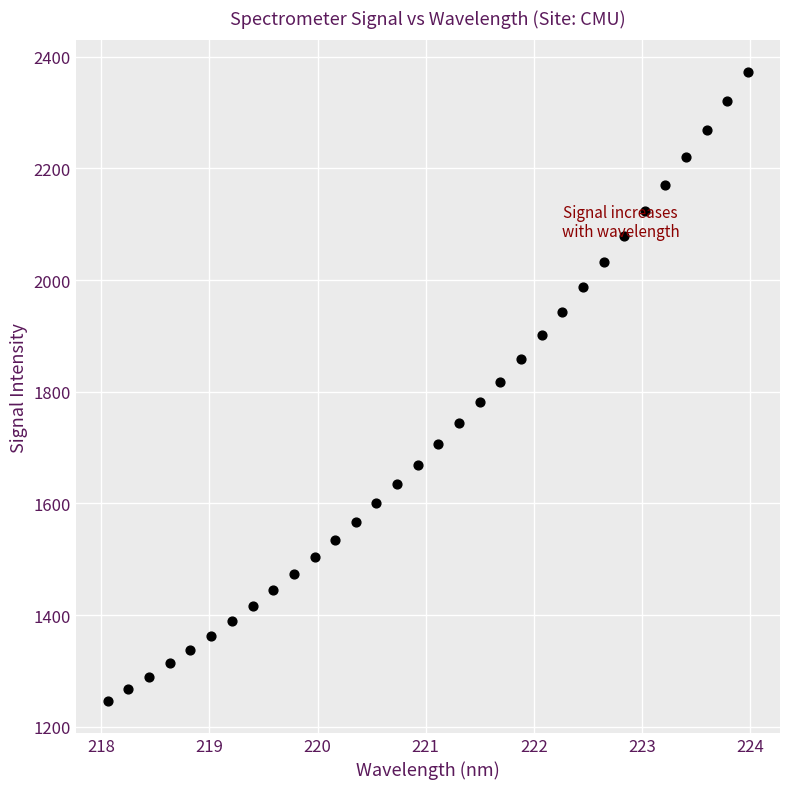

What is the range of Y values (max minus min)?

1127.5